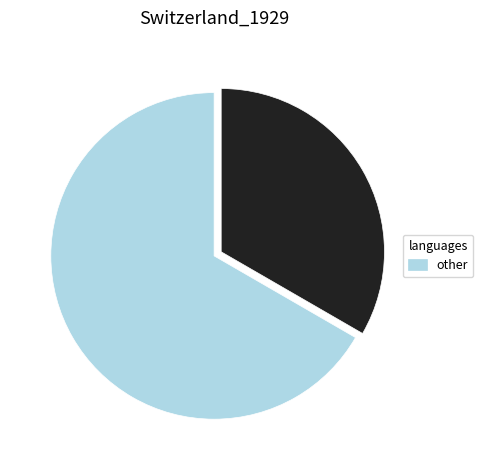

How many segments does this pie chart have?

2